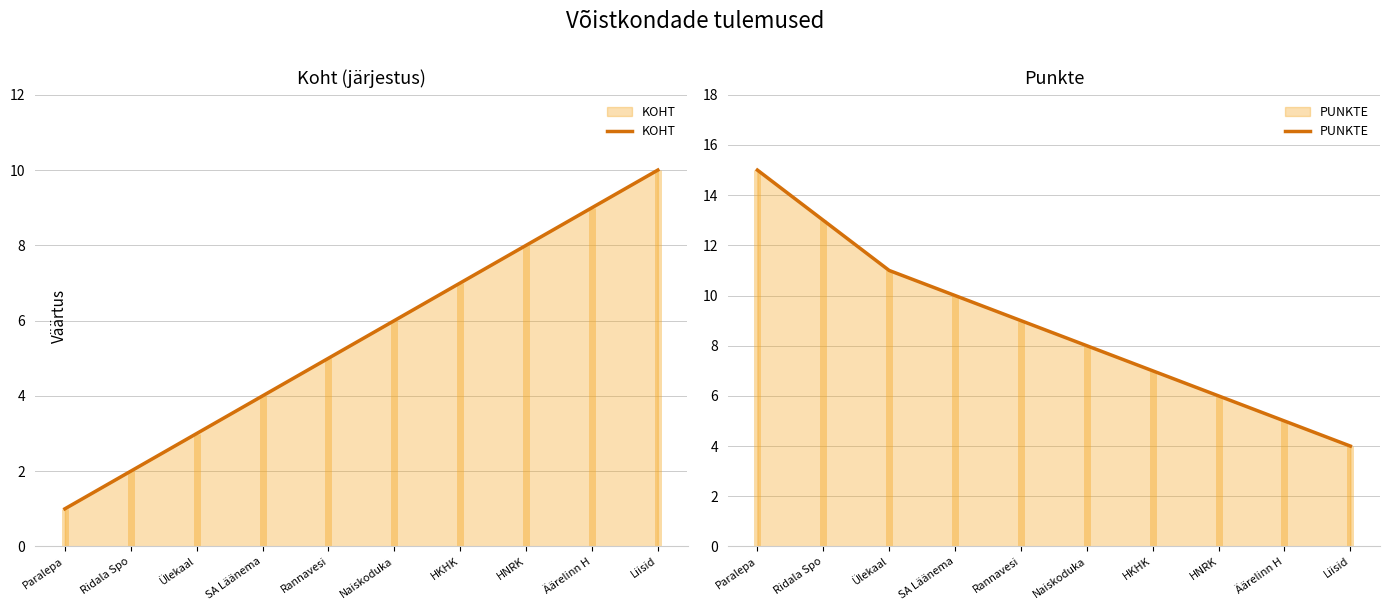

How many lines are shown in the chart?

2